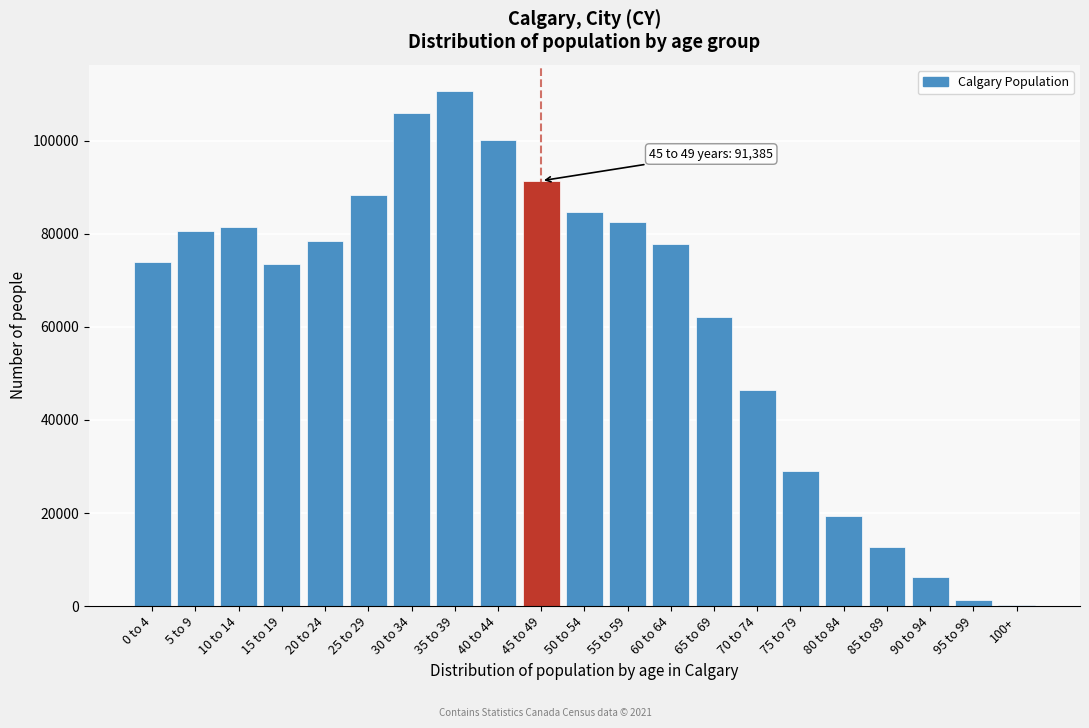

What is the change in value from 25 to 29 to 40 to 44?

+11695